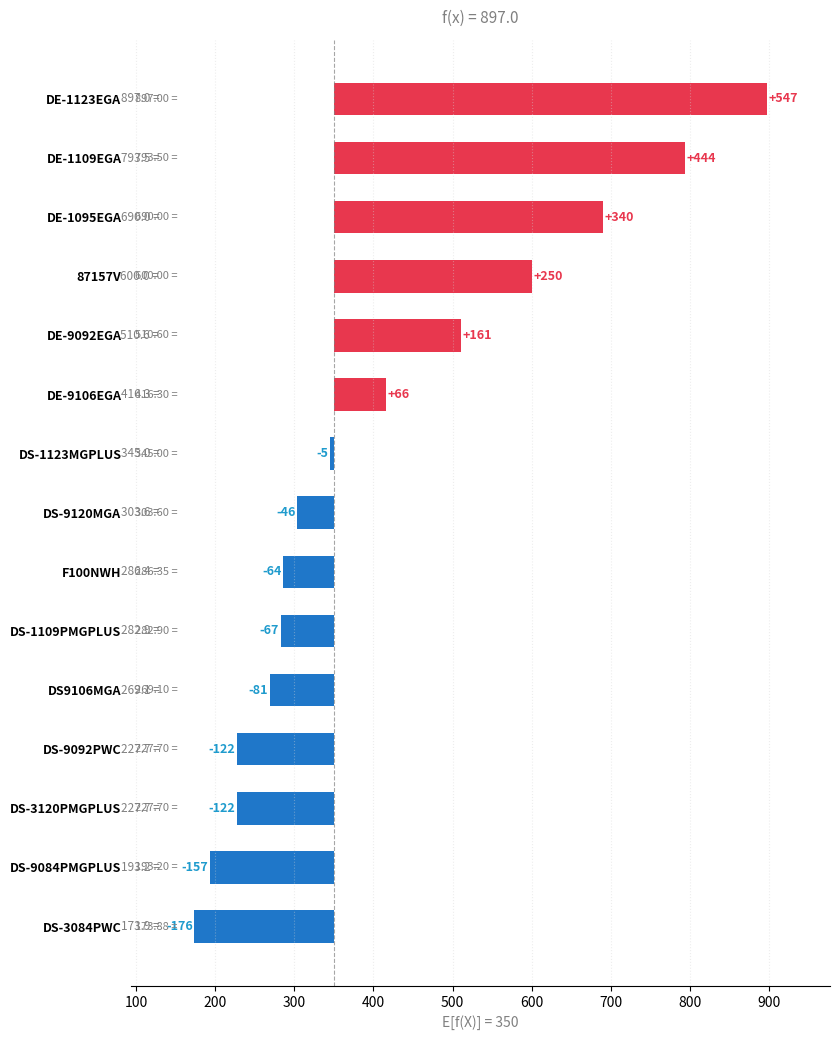

What is the value of the 5th bar from the left?

160.6